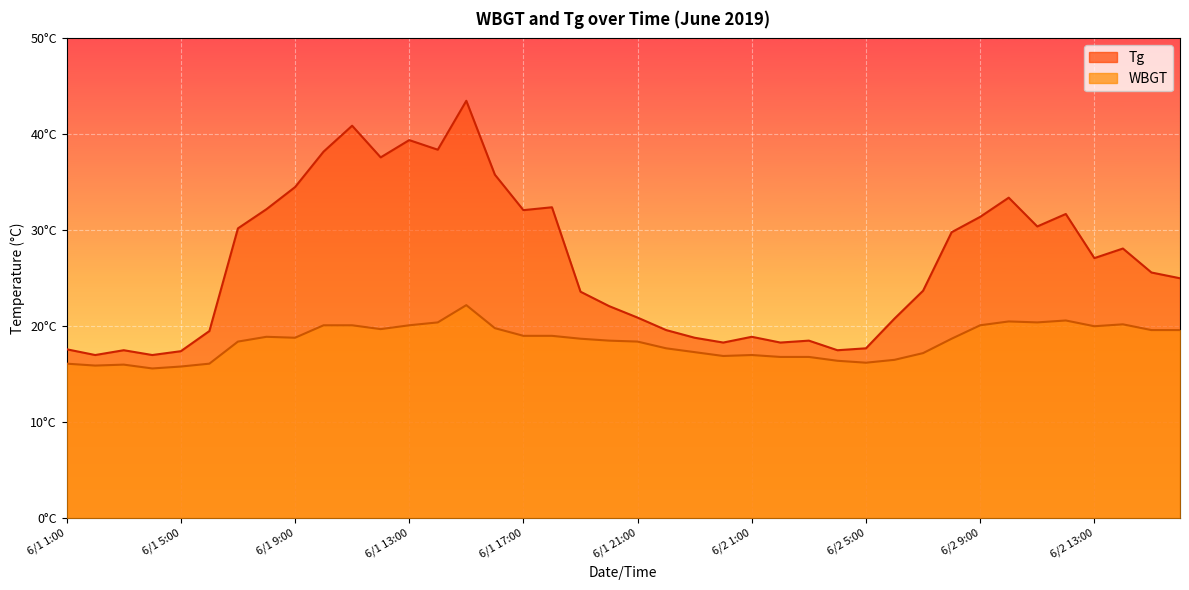

What is the approximate value of WBGT at 6/1 7:00?

18.4